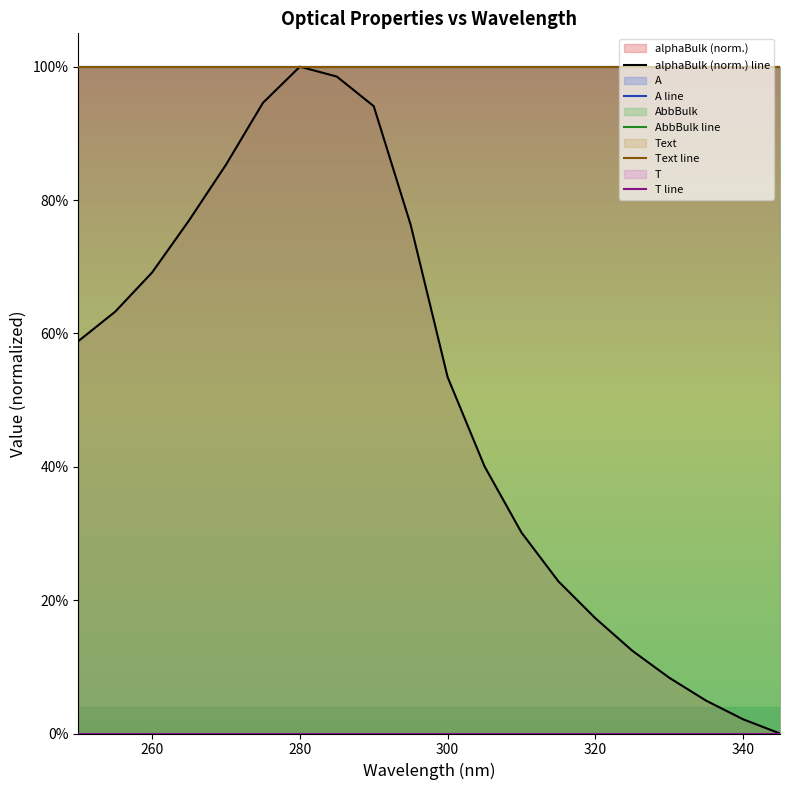

True or false: T line and Text line cross at least once.

False